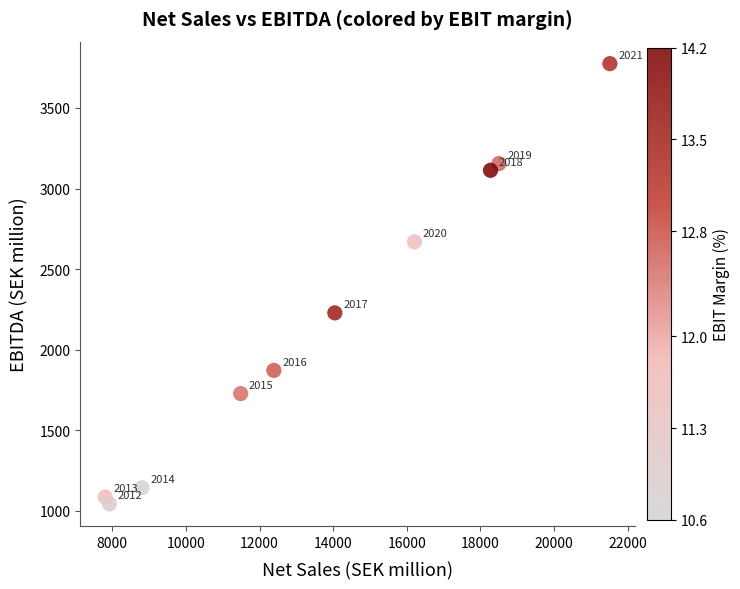

What Y value in the scatter plot is closest to 2408?

2228